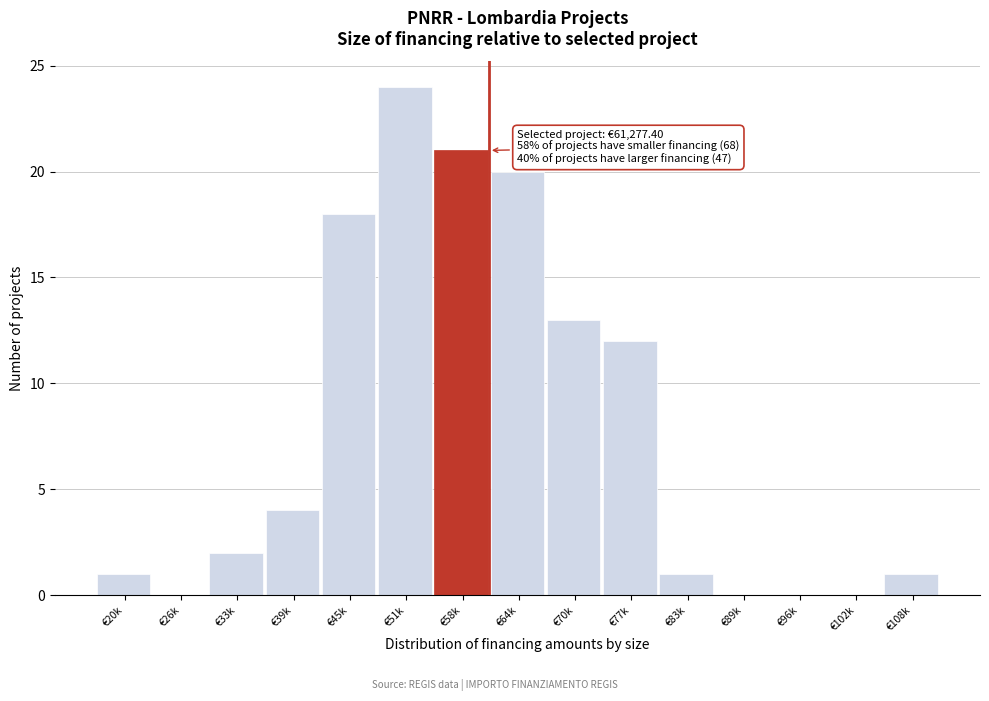

Reading left to right, transcribe all the data shown in this chart.

€20k=1	€26k=0	€33k=2	€39k=4	€45k=18	€51k=24	€58k=21	€64k=20	€70k=13	€77k=12	€83k=1	€89k=0	€96k=0	€102k=0	€108k=1